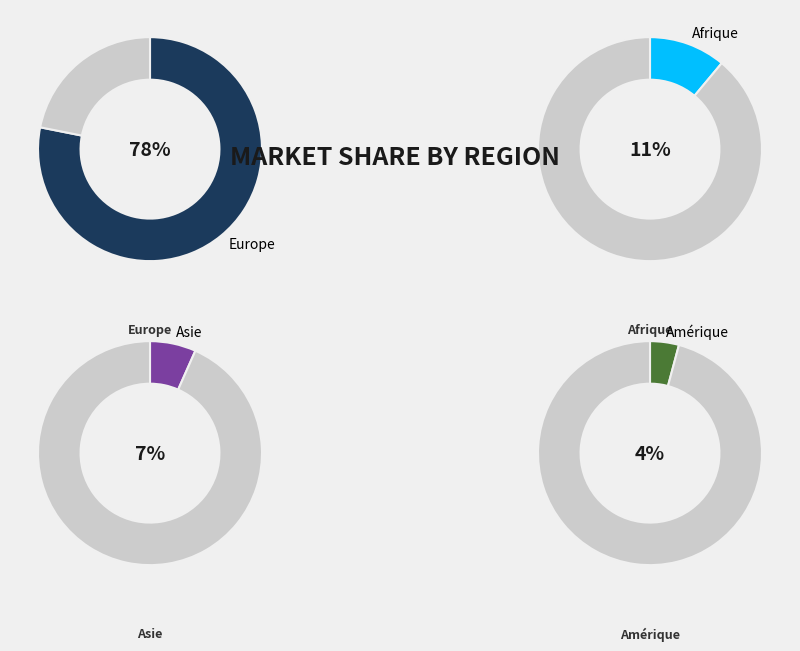

Is there any slice that represents more than half of the pie?

Yes